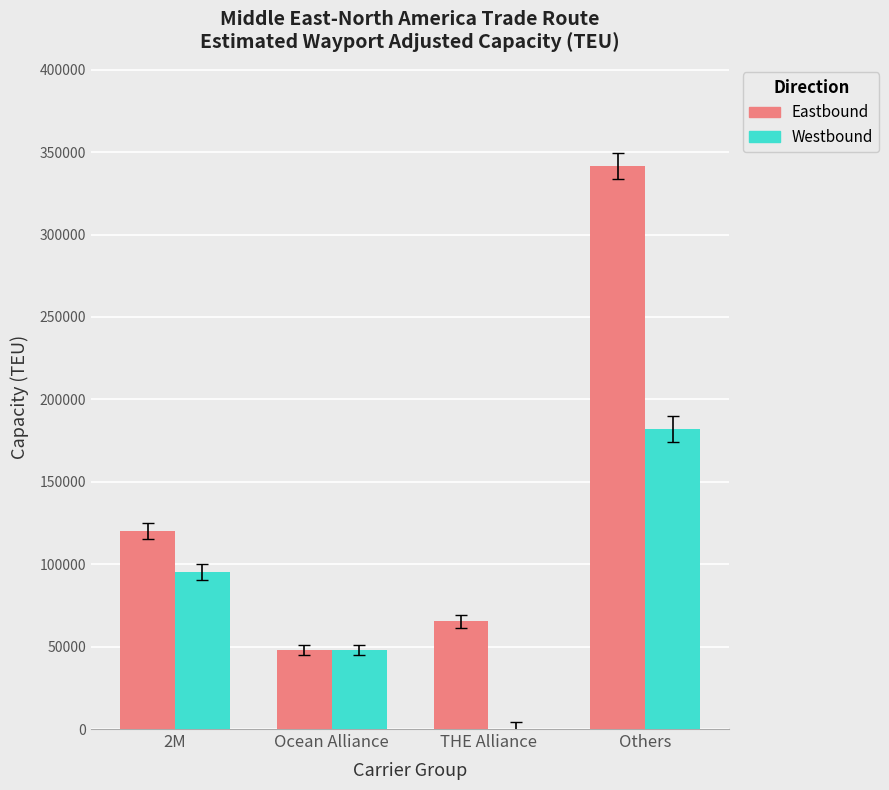

What is the total value across all series at THE Alliance?

65415